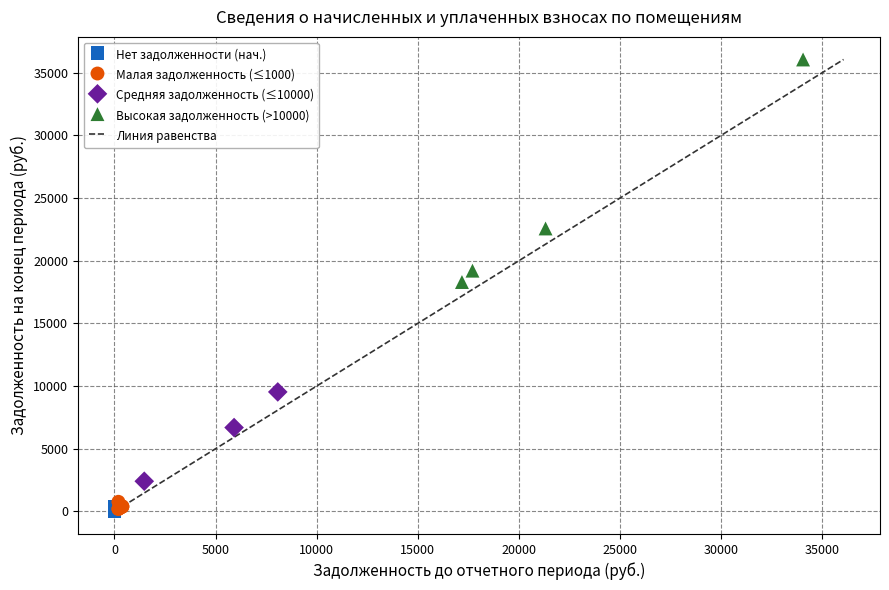

Which series contains the highest Y value?

Высокая задолженность (>10000)